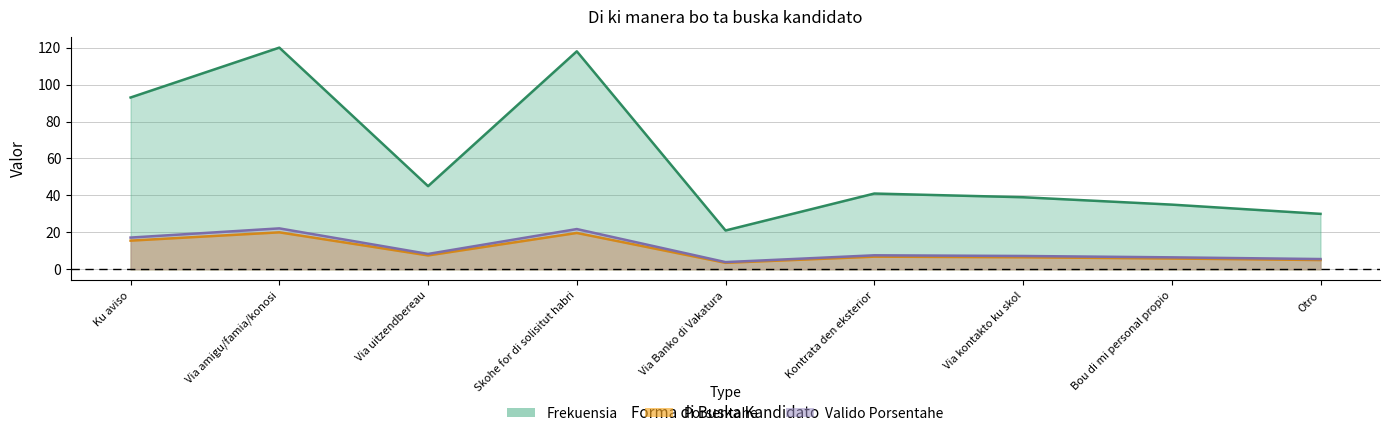

Rank the series by their maximum value, from lowest to highest.

Frekuensia, Valido Porsentahe, Porsentahe